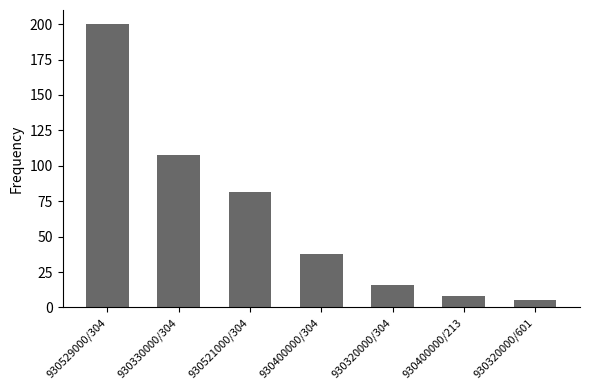

Rank the categories by value from lowest to highest.

930320000/601, 930400000/213, 930320000/304, 930400000/304, 930521000/304, 930330000/304, 930529000/304